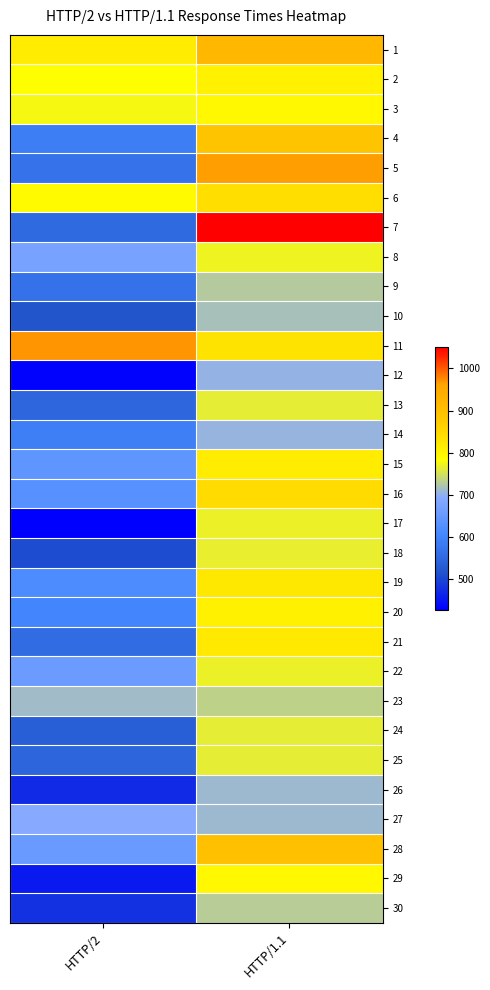

Reading right to left, what are all the values shown in this chart?

1: HTTP/1.1=918	HTTP/2=816
2: HTTP/1.1=806	HTTP/2=783
3: HTTP/1.1=794	HTTP/2=777
4: HTTP/1.1=889	HTTP/2=588
5: HTTP/1.1=963	HTTP/2=570
6: HTTP/1.1=840	HTTP/2=792
7: HTTP/1.1=1050	HTTP/2=554
8: HTTP/1.1=771	HTTP/2=674
9: HTTP/1.1=728	HTTP/2=566
10: HTTP/1.1=719	HTTP/2=518
11: HTTP/1.1=829	HTTP/2=969
12: HTTP/1.1=703	HTTP/2=430
13: HTTP/1.1=764	HTTP/2=547
14: HTTP/1.1=706	HTTP/2=592
15: HTTP/1.1=814	HTTP/2=641
16: HTTP/1.1=844	HTTP/2=629
17: HTTP/1.1=768	HTTP/2=427
18: HTTP/1.1=766	HTTP/2=509
19: HTTP/1.1=822	HTTP/2=617
20: HTTP/1.1=806	HTTP/2=600
21: HTTP/1.1=821	HTTP/2=557
22: HTTP/1.1=768	HTTP/2=658
23: HTTP/1.1=735	HTTP/2=712
24: HTTP/1.1=765	HTTP/2=536
25: HTTP/1.1=763	HTTP/2=544
26: HTTP/1.1=710	HTTP/2=472
27: HTTP/1.1=711	HTTP/2=694
28: HTTP/1.1=899	HTTP/2=654
29: HTTP/1.1=793	HTTP/2=455
30: HTTP/1.1=730	HTTP/2=479